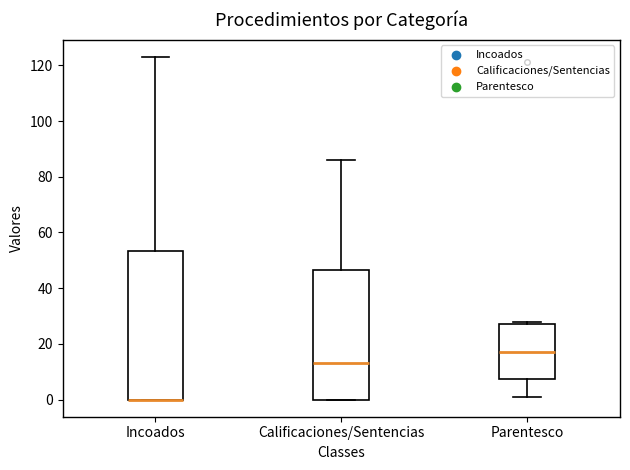

Comparing the boxes themselves (not the whiskers), which one is the tallest?

Incoados